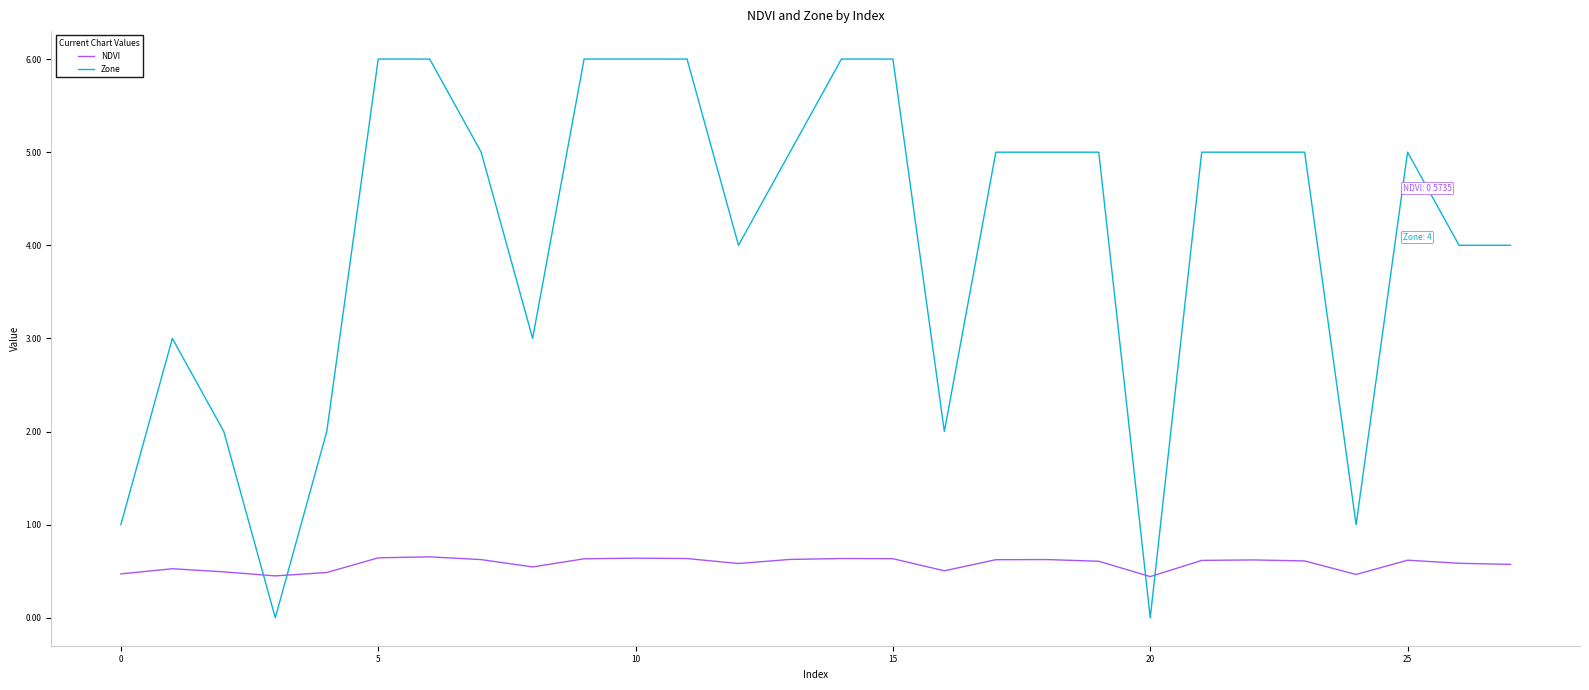

True or false: Zone and NDVI cross at least once.

True